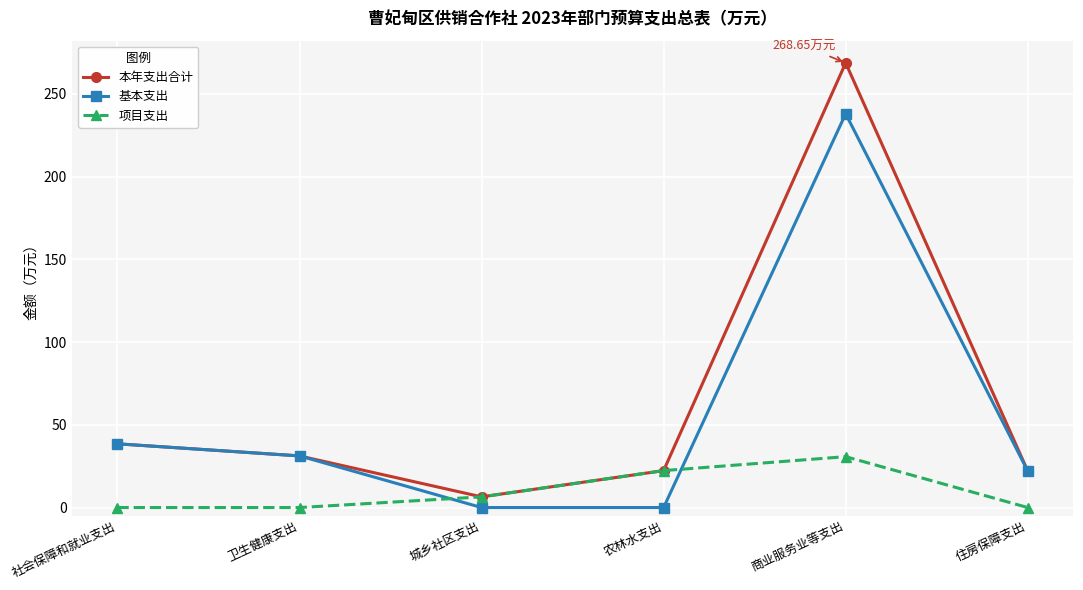

Which series has the largest range (max minus min)?

本年支出合计